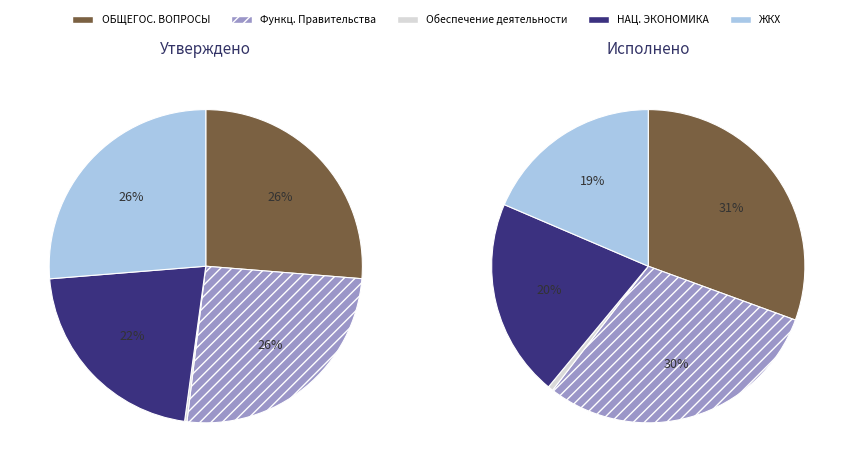

Rank the categories by value from lowest to highest.

Обеспечение деятельности, НАЦИОНАЛЬНАЯ ЭКОНОМИКА, ЖИЛИЩНО-КОММУНАЛЬНОЕ ХОЗЯЙСТВО, Функционирование Правительства, ОБЩЕГОСУДАРСТВЕННЫЕ ВОПРОСЫ